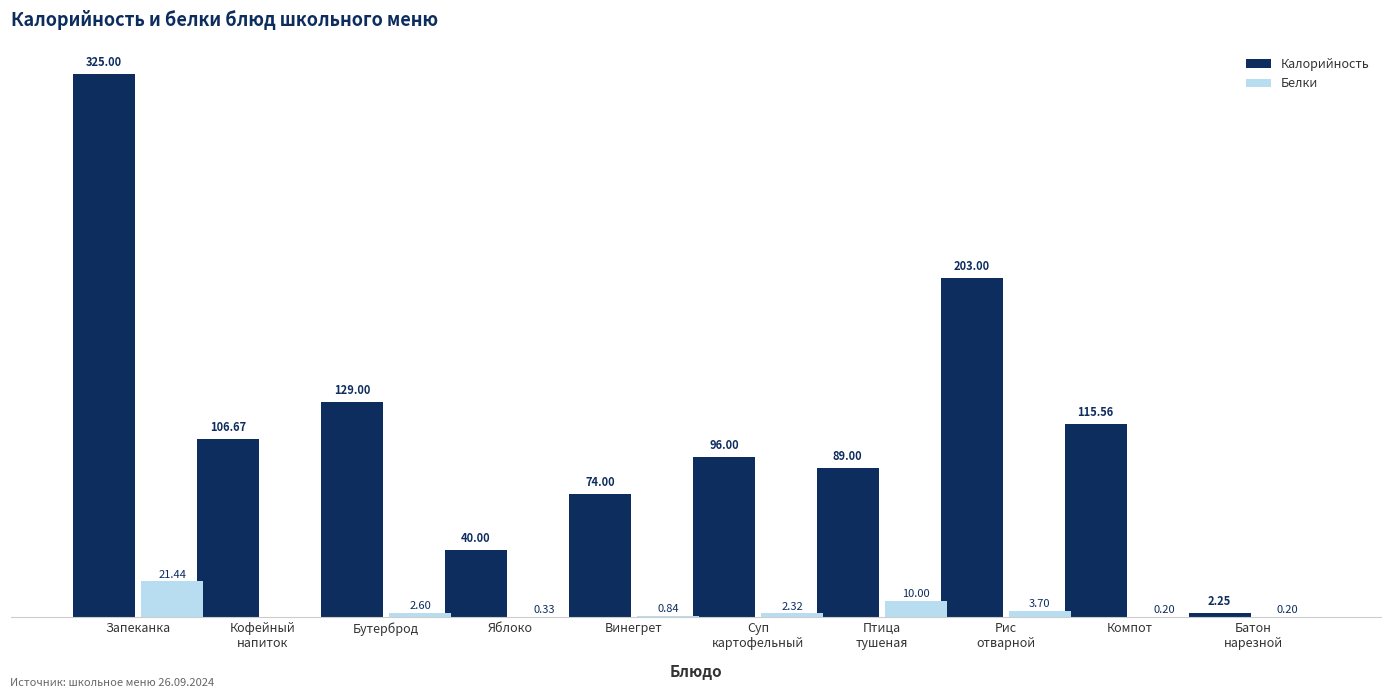

Which category has the highest value in the Калорийность series?

Запеканка